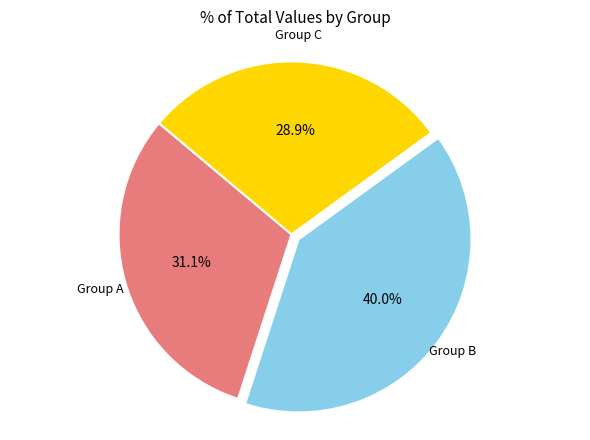

To the nearest percent, what is the average slice percentage?

33%